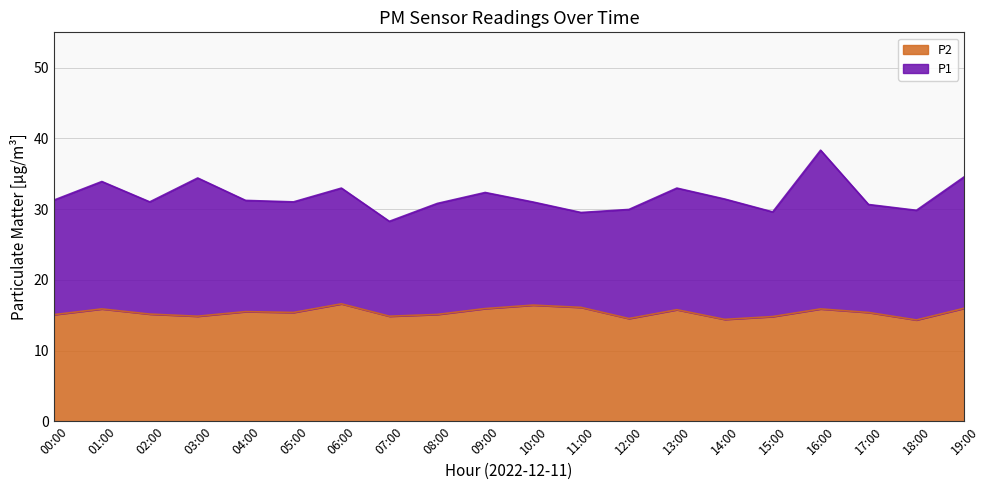

Reading left to right, what are all the values shown in this chart?

P1: 31.3	33.9	31.0	34.4	31.2	31.0	33.0	28.3	30.8	32.4	31.0	29.5	29.9	33.0	31.4	29.6	38.3	30.6	29.8	34.6
P2: 15.1	15.9	15.2	14.8	15.5	15.4	16.6	14.8	15.1	15.9	16.4	16.1	14.5	15.8	14.4	14.8	15.9	15.4	14.3	16.0